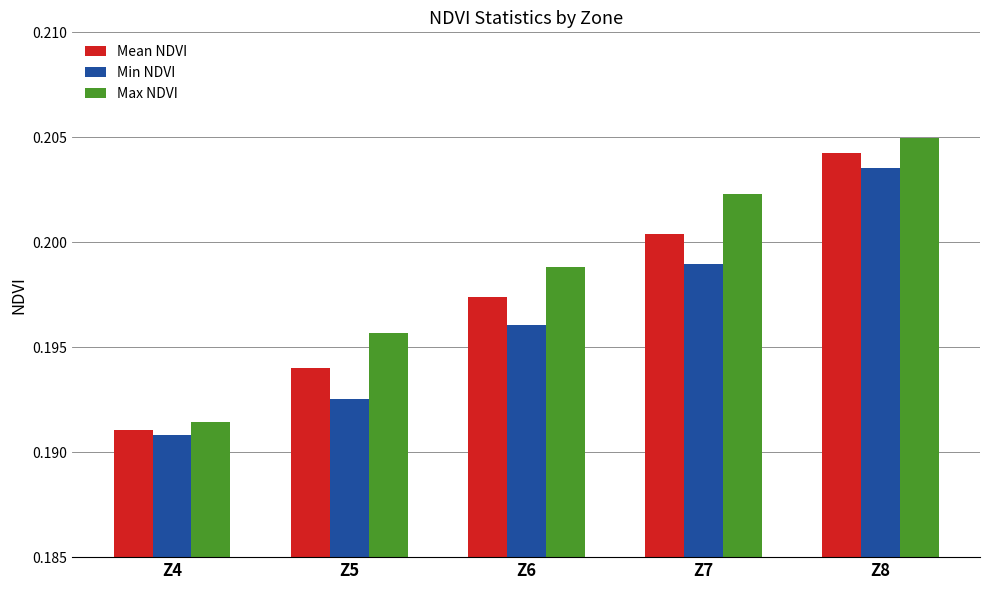

At which category is the sum across all series the highest?

Z8